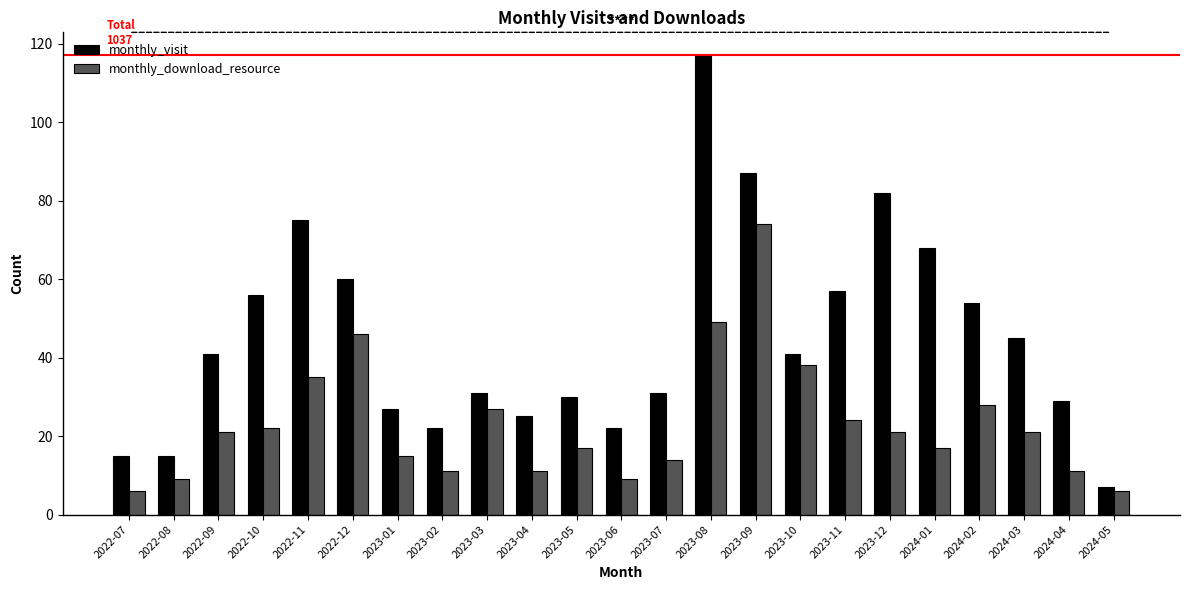

What is the value of the monthly_download_resource bar at the 23rd from the left?

6